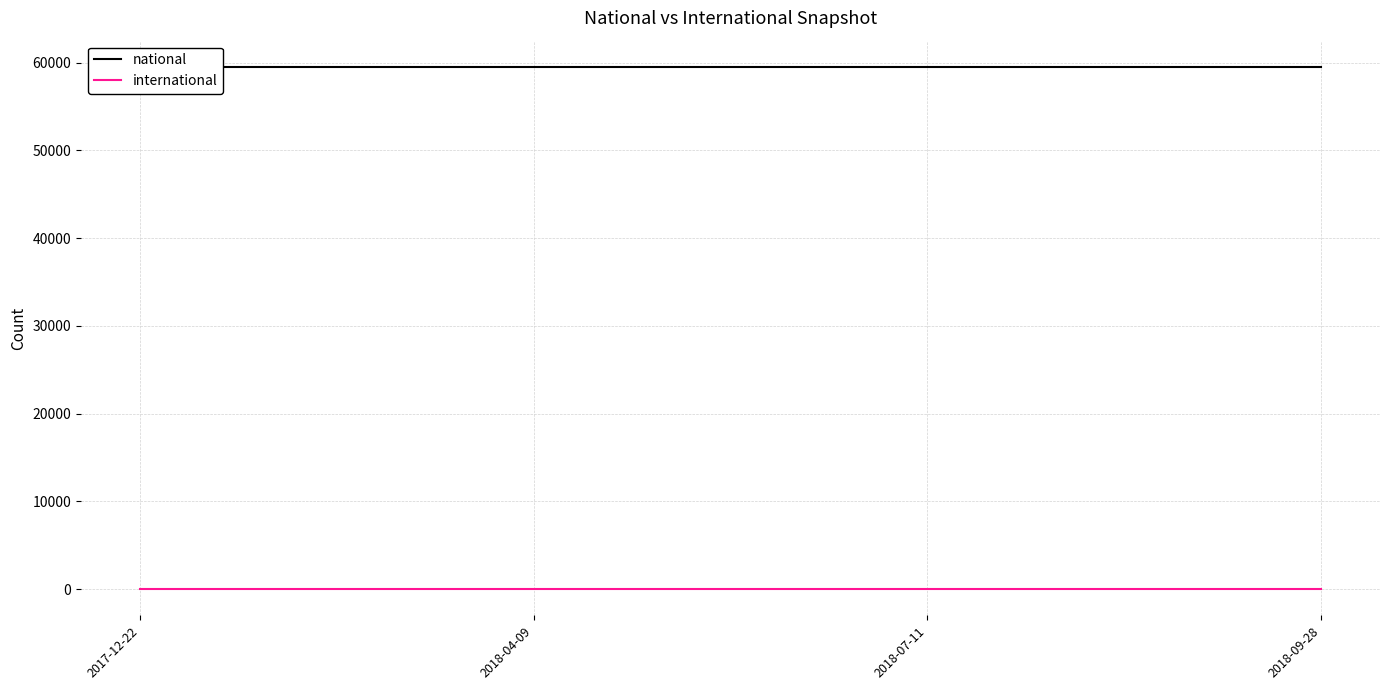

Between 2017-12-22 and 2018-09-28, which is larger?

2017-12-22